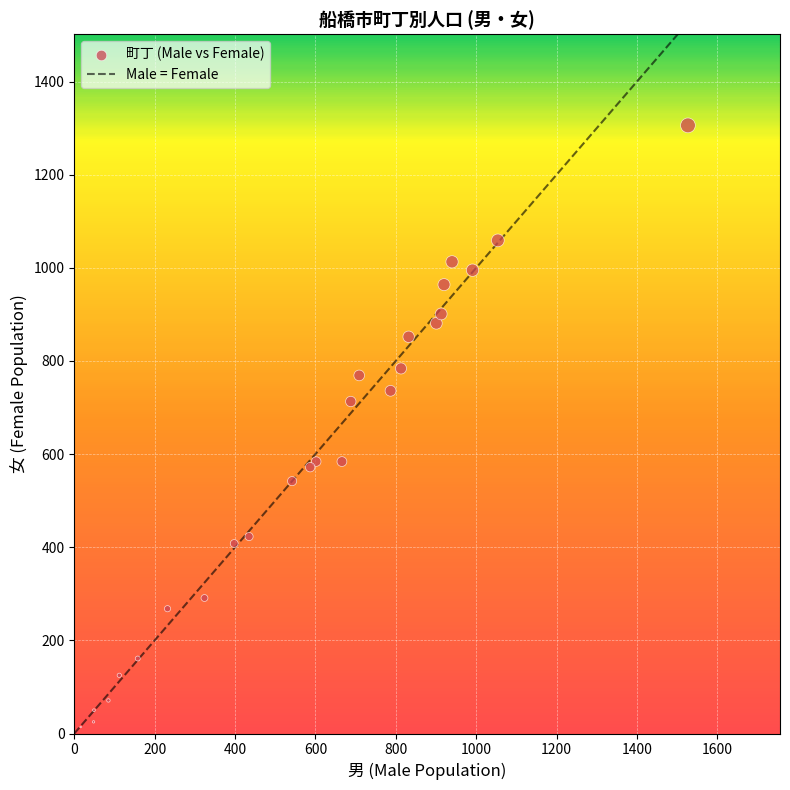

What Y value in the scatter plot is closest to 660?

713